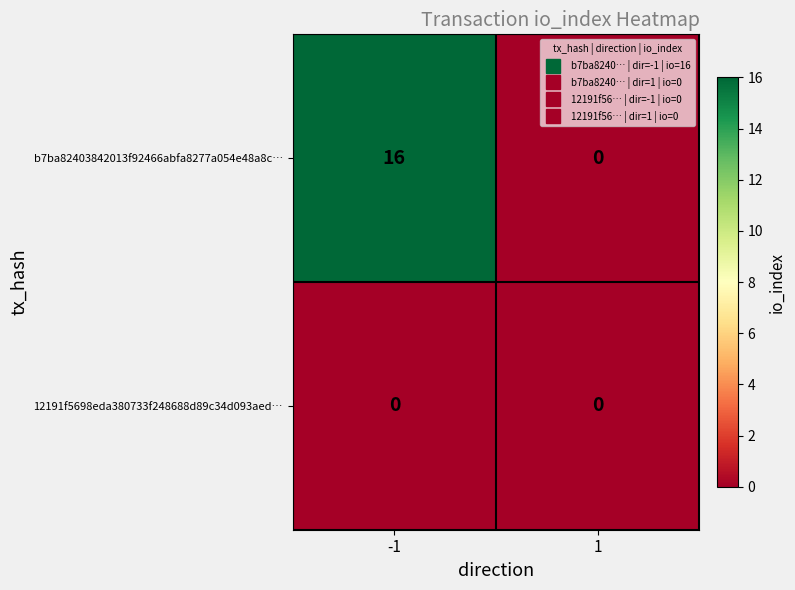

Reading left to right, what are all the values shown in this chart?

b7ba82403842013f92466abfa8277a054e48a8c…: 16	0
12191f5698eda380733f248688d89c34d093aed…: 0	0